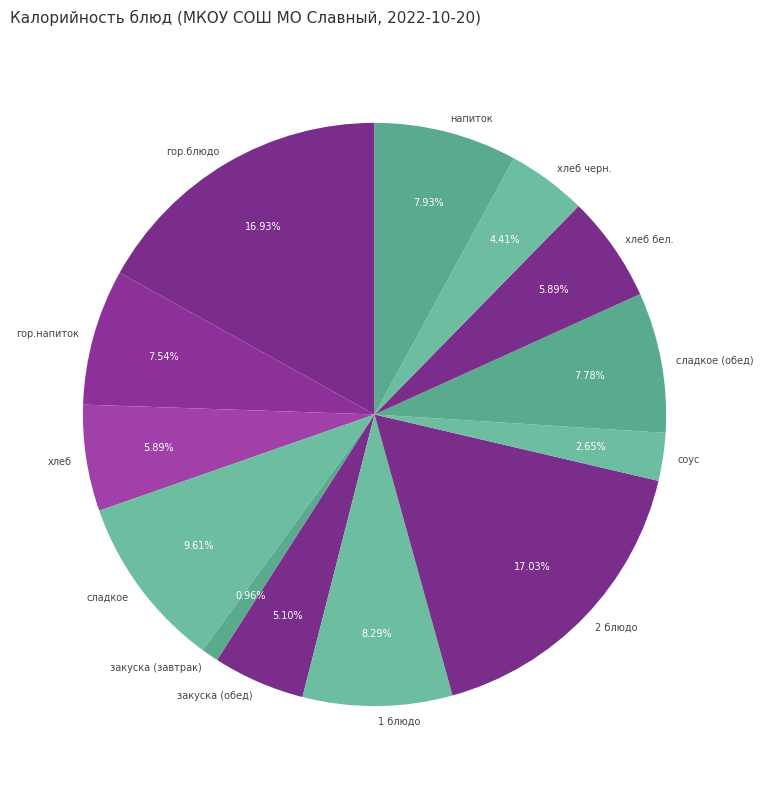

To the nearest percent, what portion does гор.напиток represent?

8%